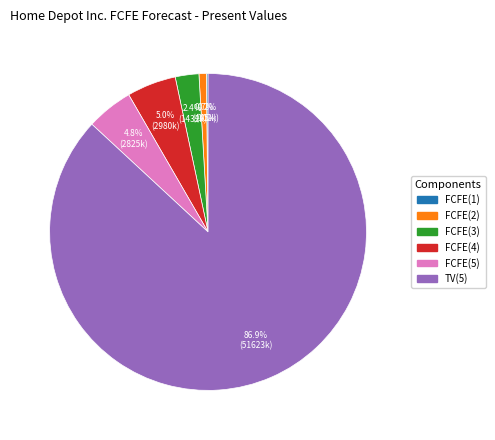

To the nearest percent, what is the combined percentage of FCFE(5) and FCFE(2)?

6%